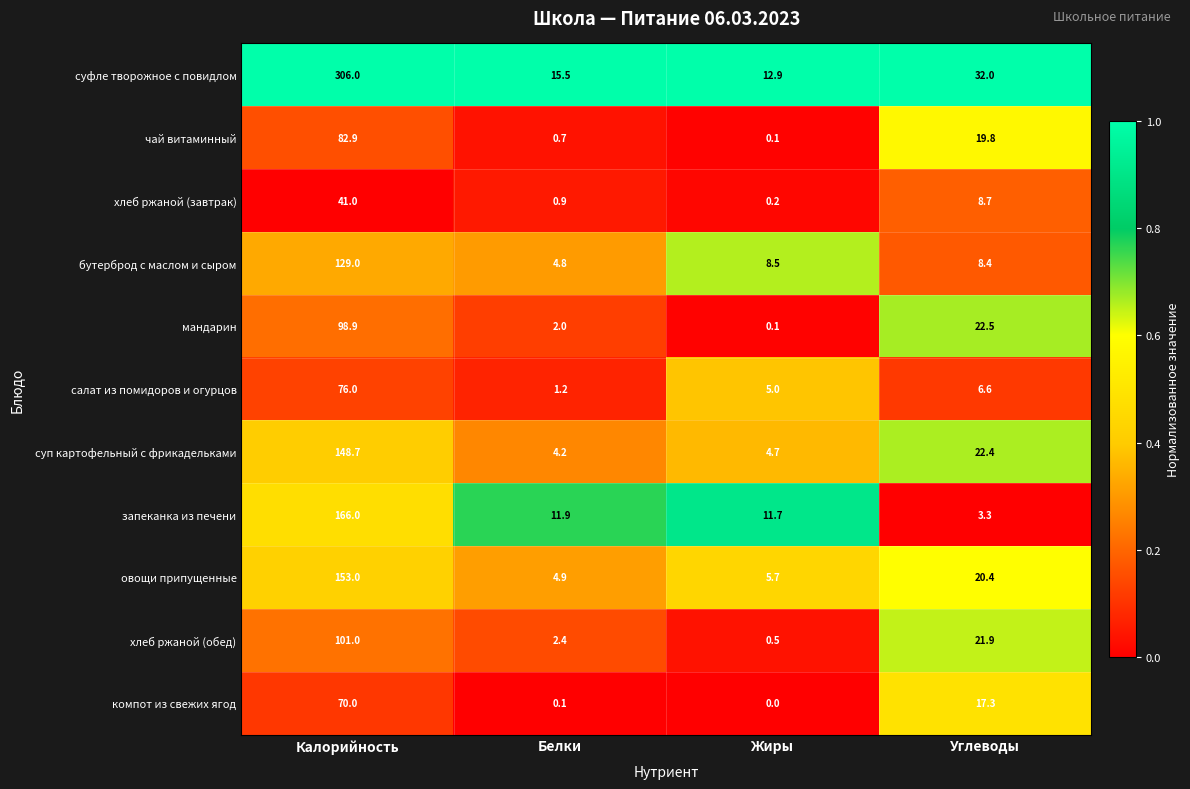

What is the greatest value displayed?

306.0